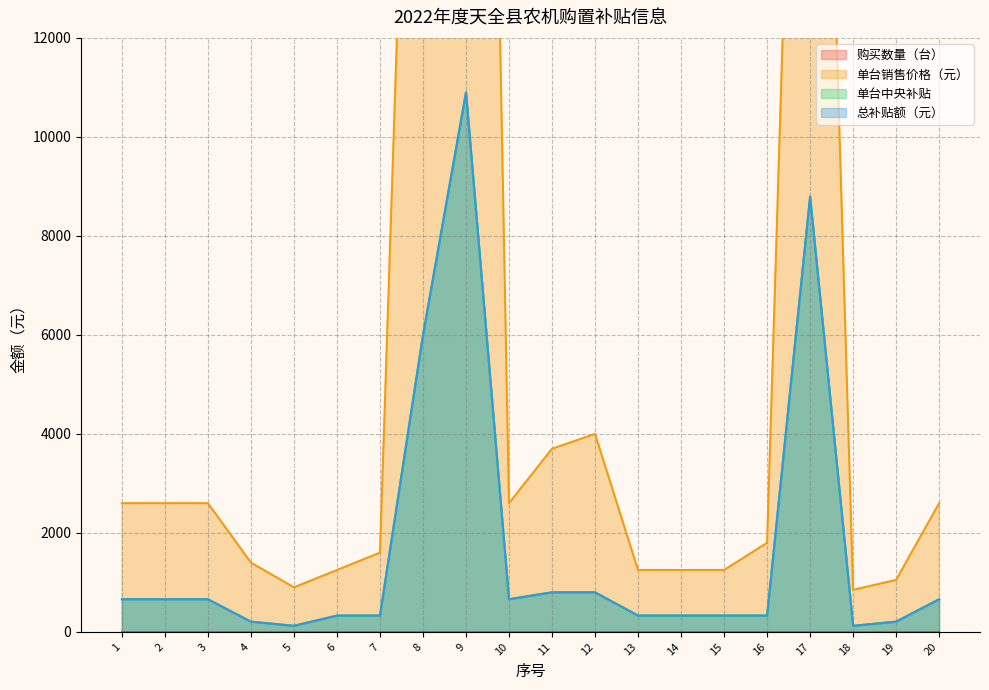

Rank the series at 1 from lowest to highest value.

单台中央补贴, 总补贴额（元）, 单台销售价格（元）